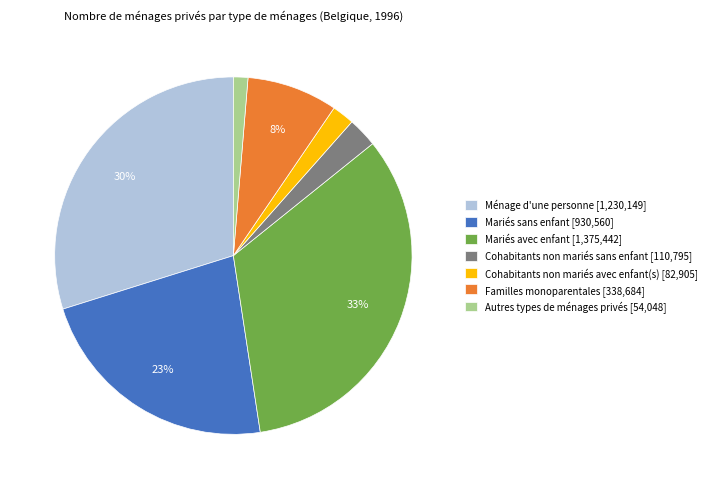

Which category has the smallest portion of the pie?

Autres types de ménages privés